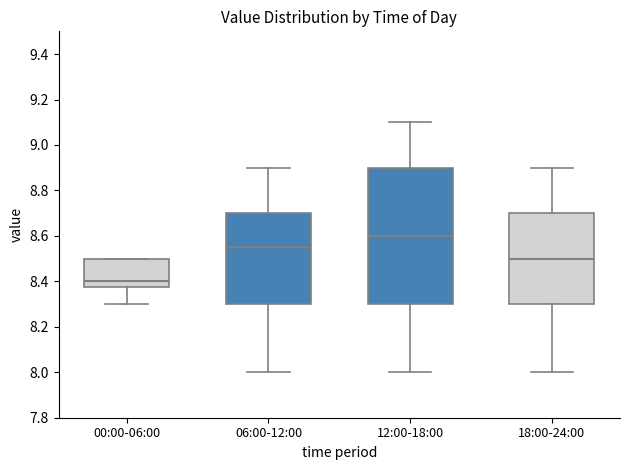

Reading left to right, read every box against the y-axis: the position of its median line, the range the box covers, and the ends of its whiskers. The values are not printed on the chart, so give them approximately, as read against the axis.

00:00-06:00: median 8.40, box 8.38 to 8.50, whiskers 8.30 to 8.50
06:00-12:00: median 8.56, box 8.30 to 8.70, whiskers 8.00 to 8.90
12:00-18:00: median 8.60, box 8.30 to 8.90, whiskers 8.00 to 9.10
18:00-24:00: median 8.50, box 8.30 to 8.70, whiskers 8.00 to 8.90